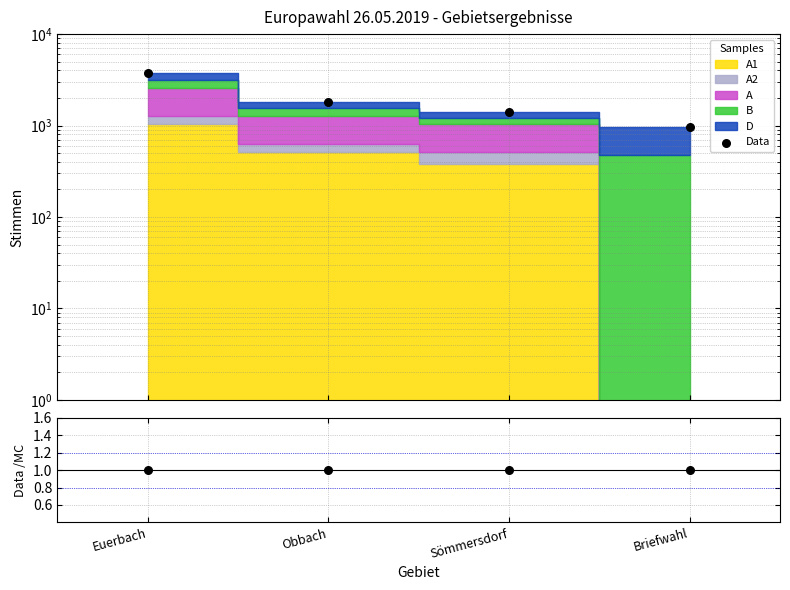

Which series has the widest spread of Y values?

Data